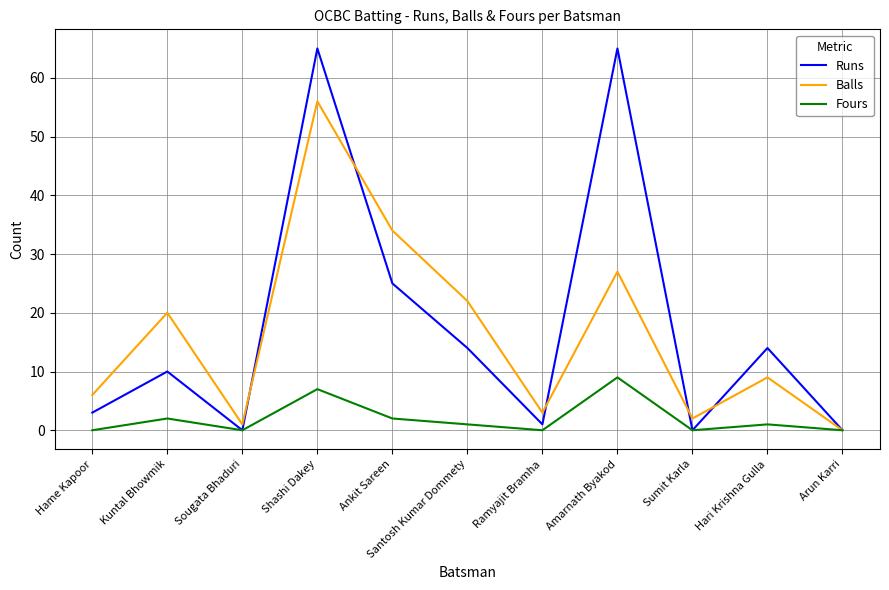

Is the value of Balls at Kuntal Bhowmik greater than the value of Runs at Arun Karri?

Yes